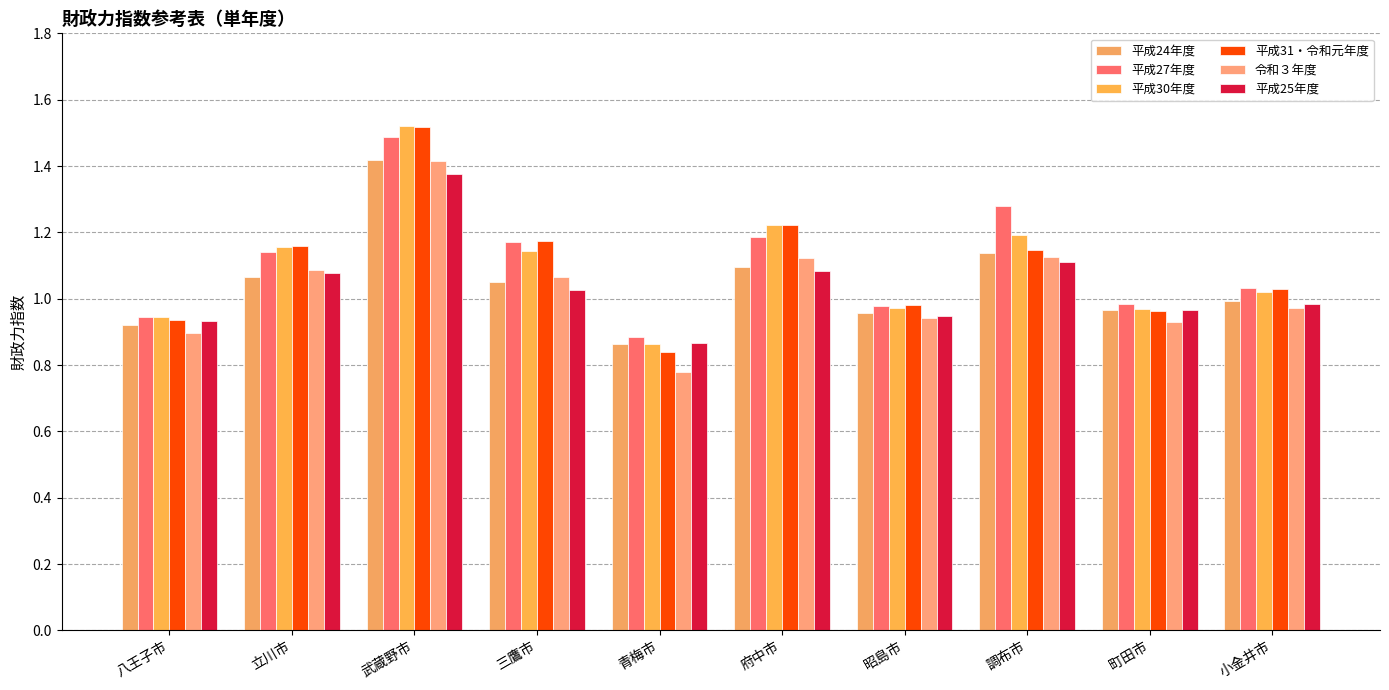

Where does the 令和３年度 series first go above 1?

立川市